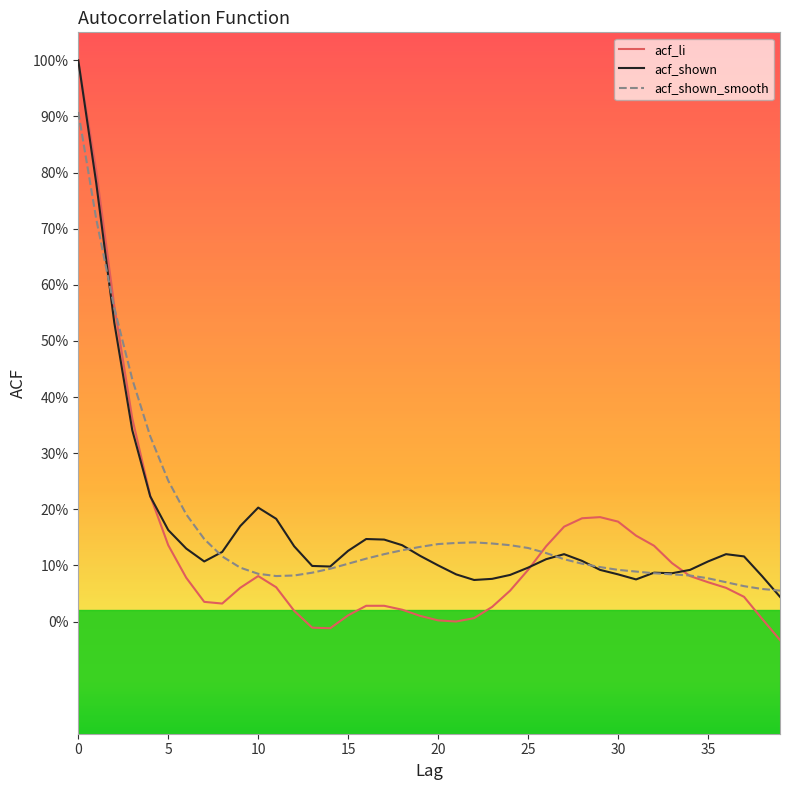

Does the chart display data point markers on the line(s)?

No